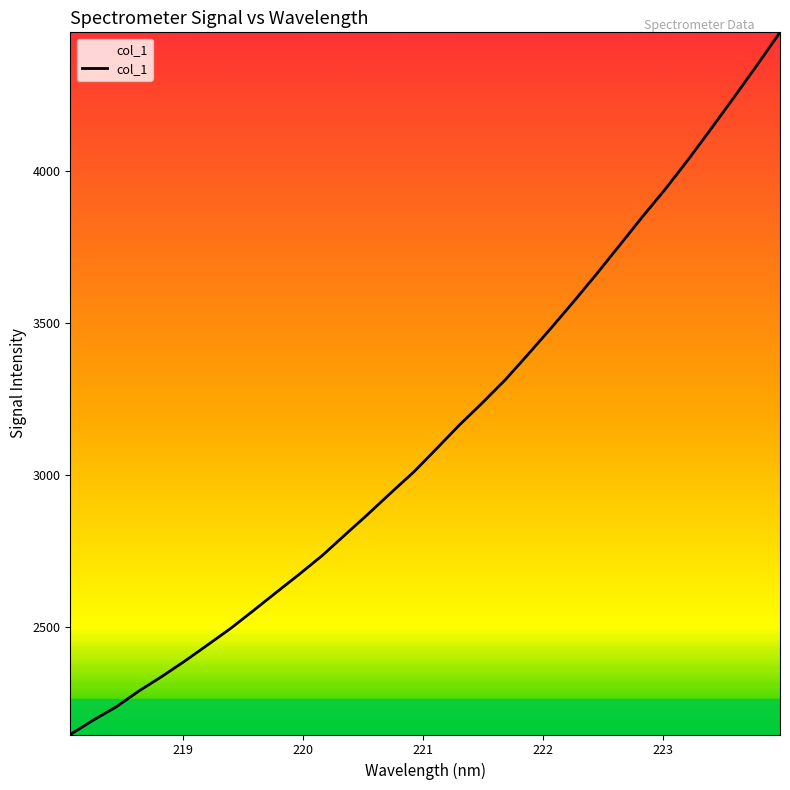

What is the smallest value displayed?

2147.3